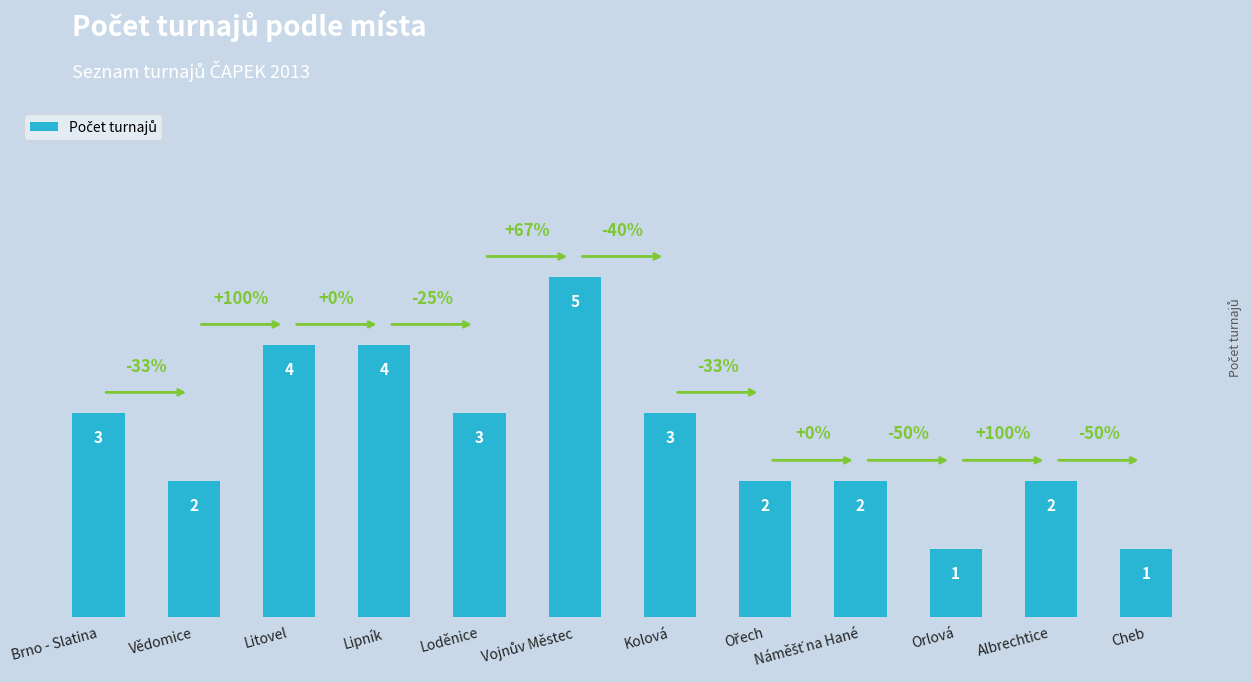

Which has a higher value, Brno - Slatina or Cheb?

Brno - Slatina